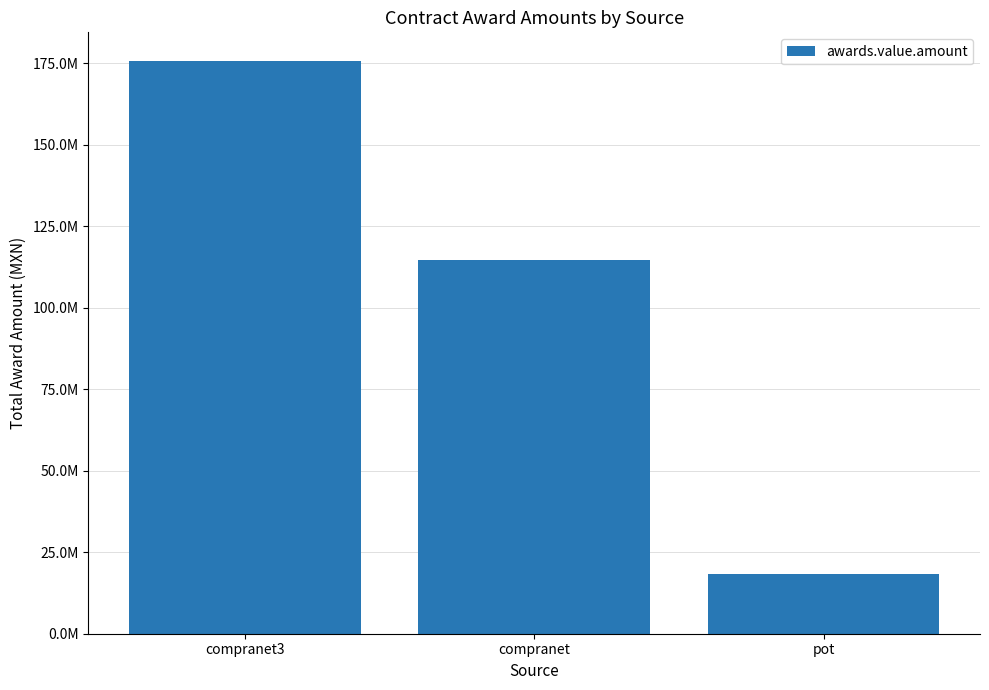

Is it true that the value at compranet is 114478928.7?

True